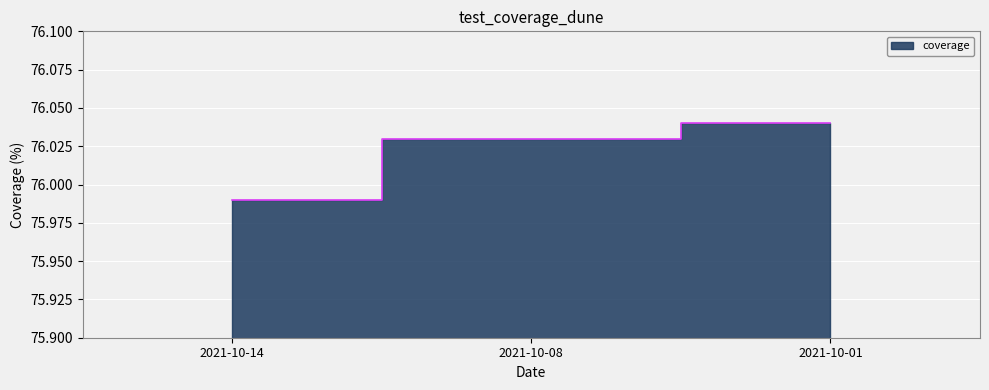

Which label corresponds to the smallest value in the chart?

2021-10-14